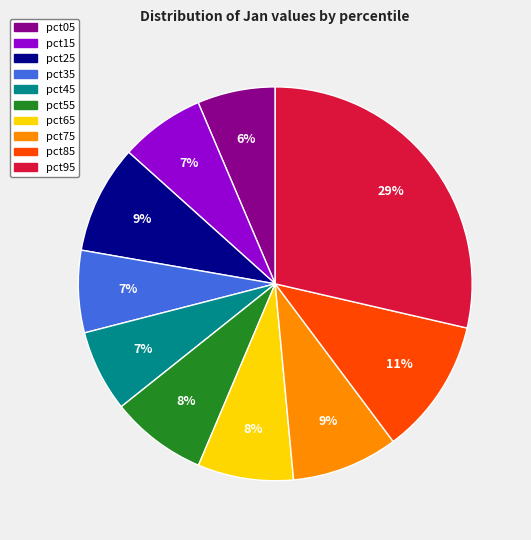

What is the largest slice in the pie chart?

pct95